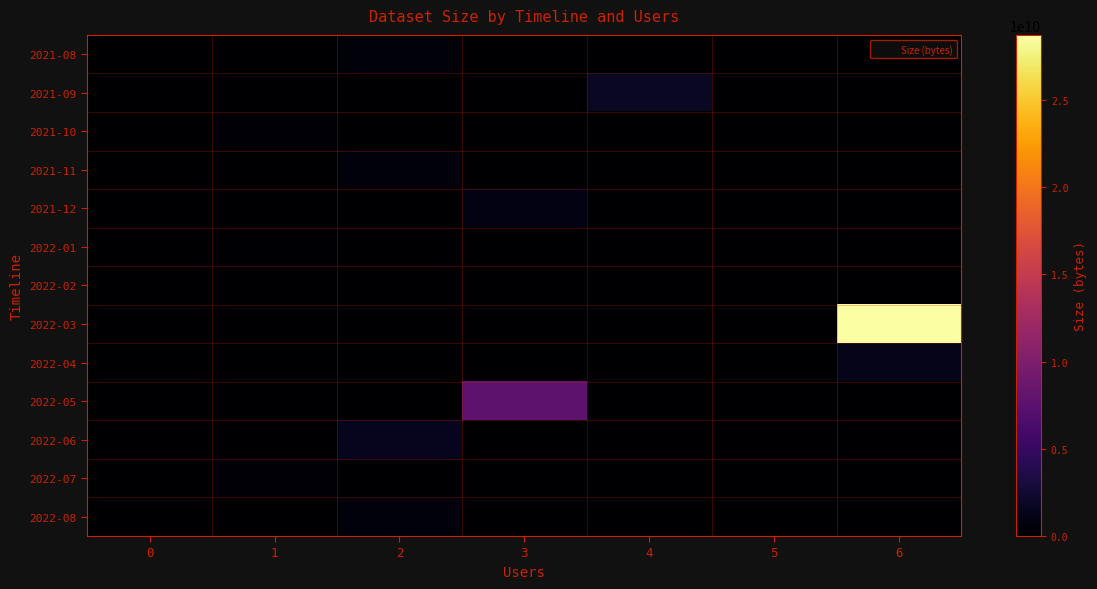

Which has a higher value, 1 or 0?

1